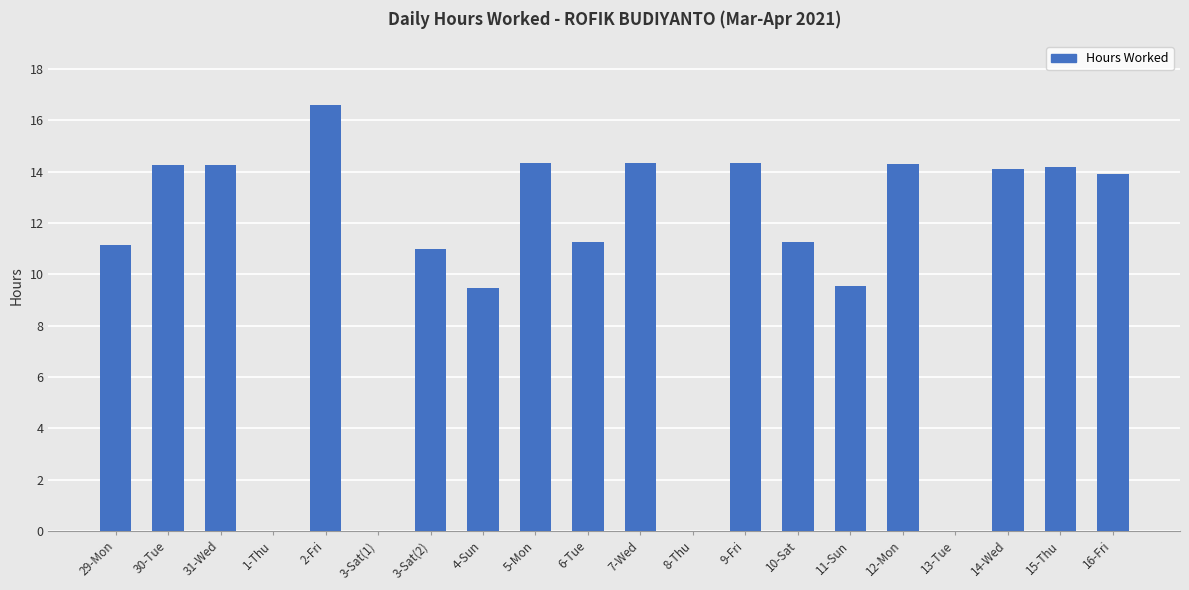

Where does the data first go above 13?

30-Tue